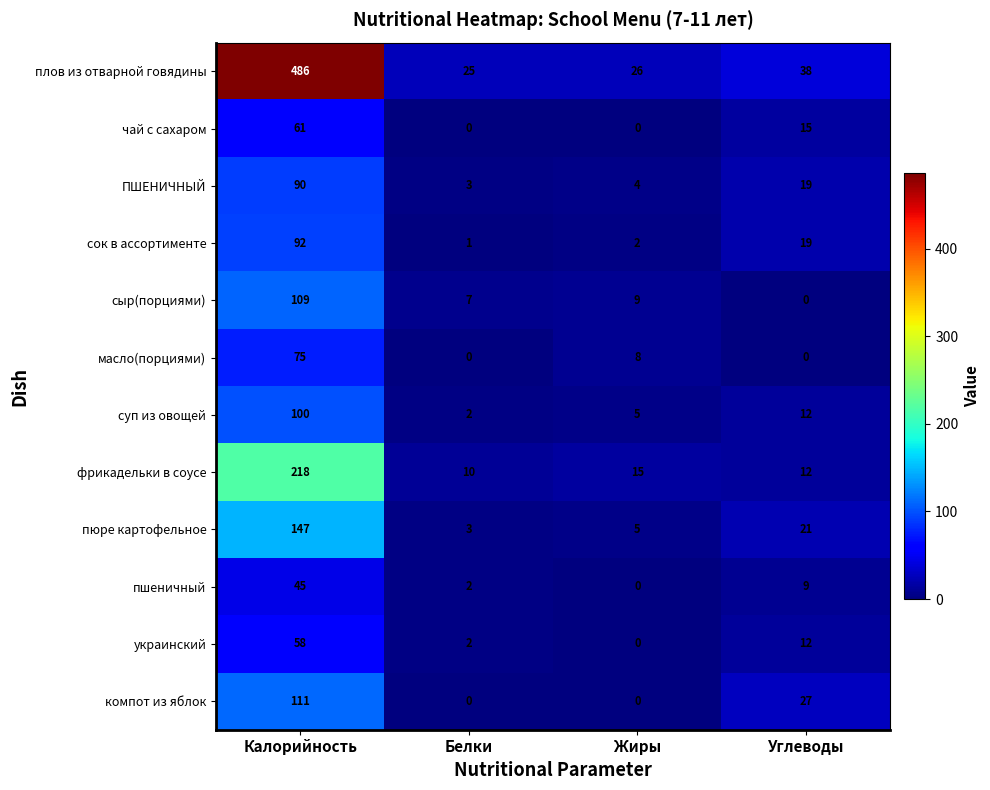

Where is ПШЕНИЧНЫЙ nearest to the value 46?

Углеводы